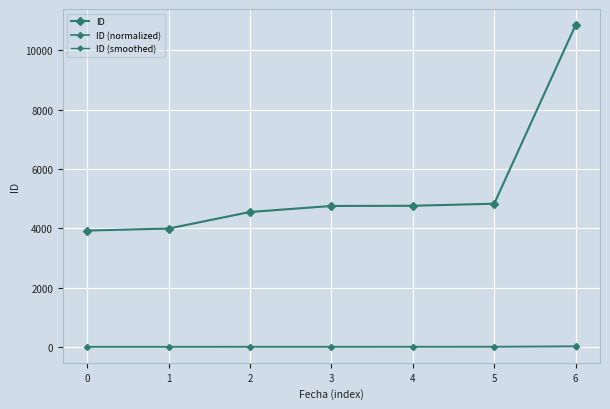

At which label is ID closest to 7388?

5